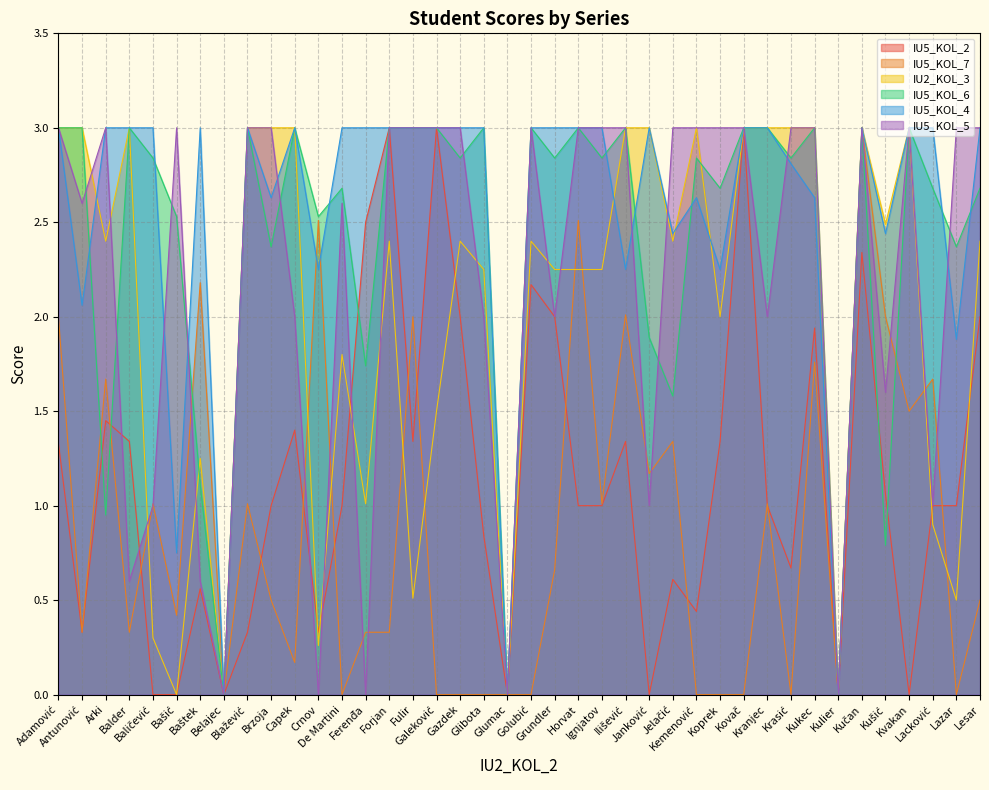

Count the number of categories in the chart.

40